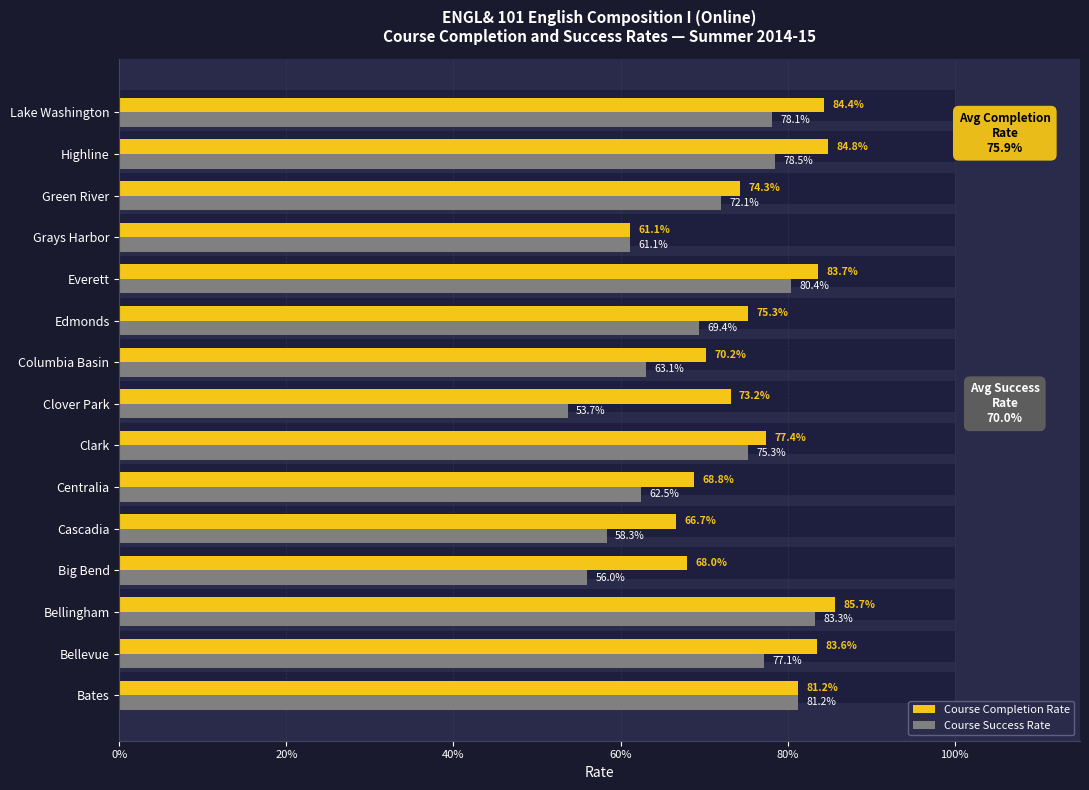

How many bars are there in each group?

2